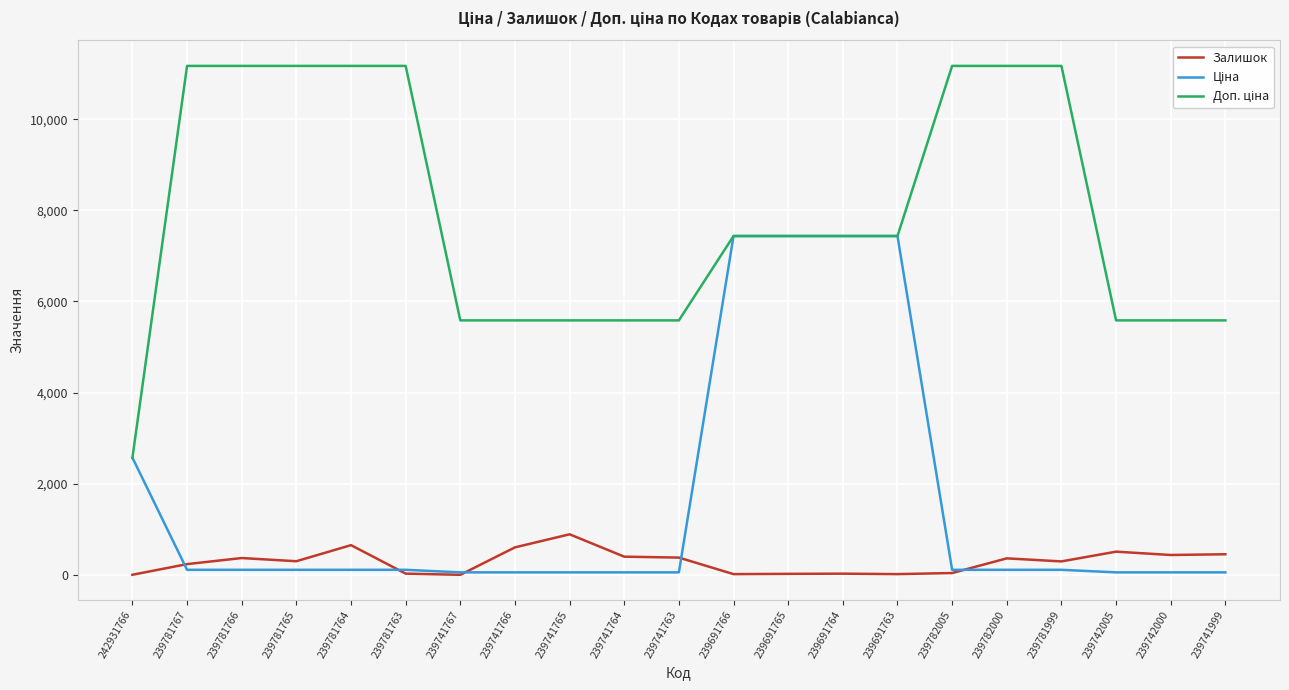

Is it true that Залишок equals 370.0 at 239781766?

True